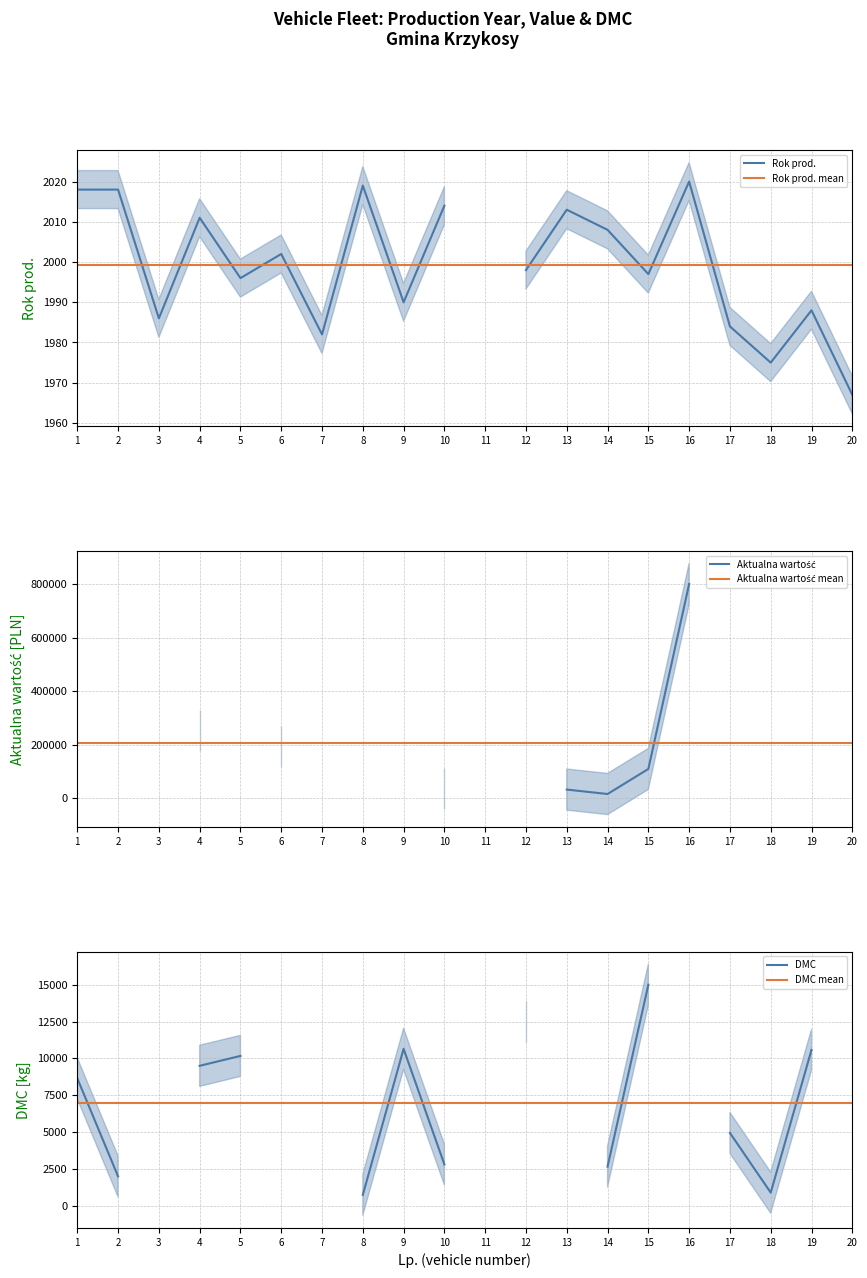

How many interior local valleys does the Aktualna wartość series have?

2